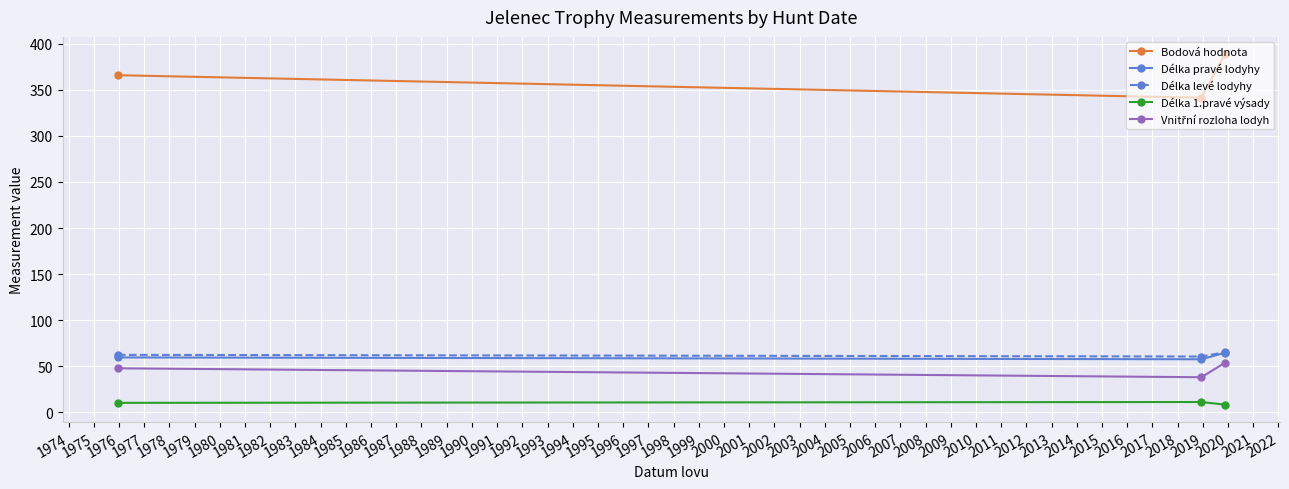

Which series has the largest total across all categories?

Bodová hodnota